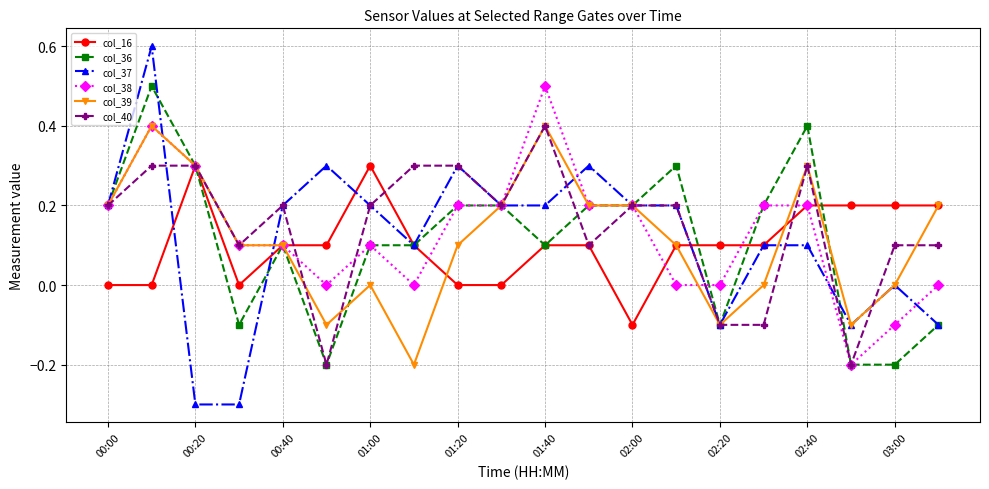

What is the smallest value displayed?

-0.3